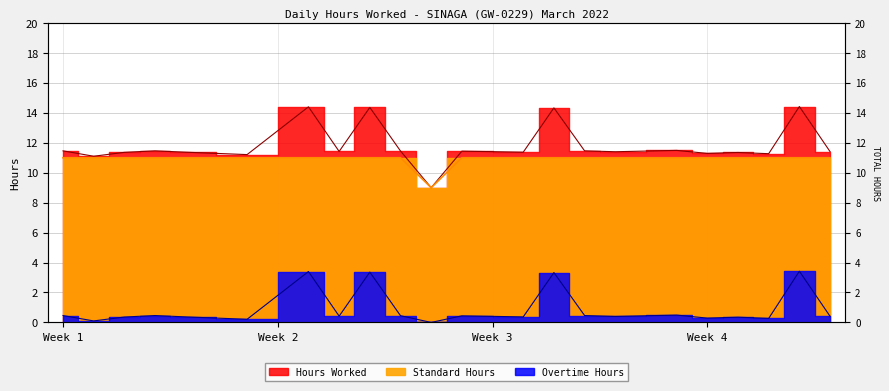

In Overtime Hours, how many points are lower than both neighbors (excluding endpoints)?

8